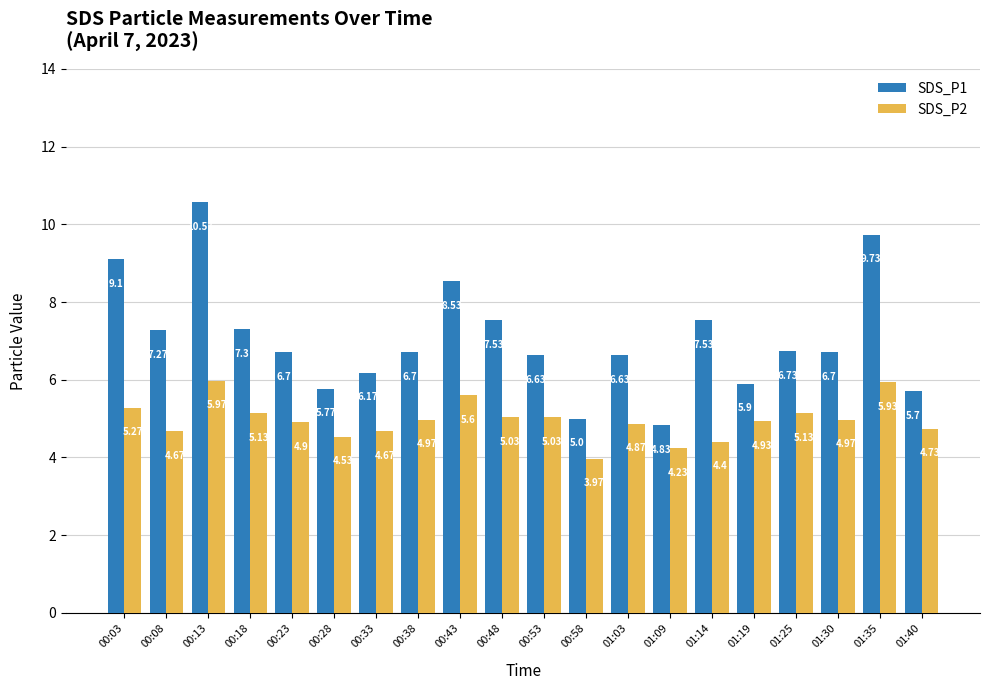

At 00:08, list the series in order from largest to smallest.

SDS_P1, SDS_P2